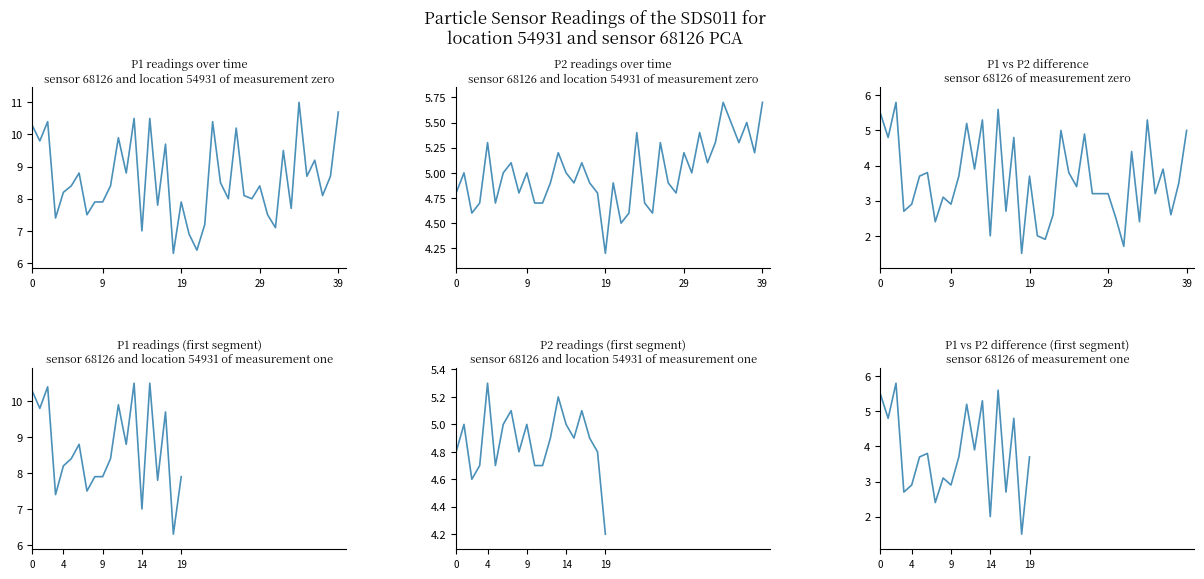

True or false: P2 and P1 cross at least once.

False